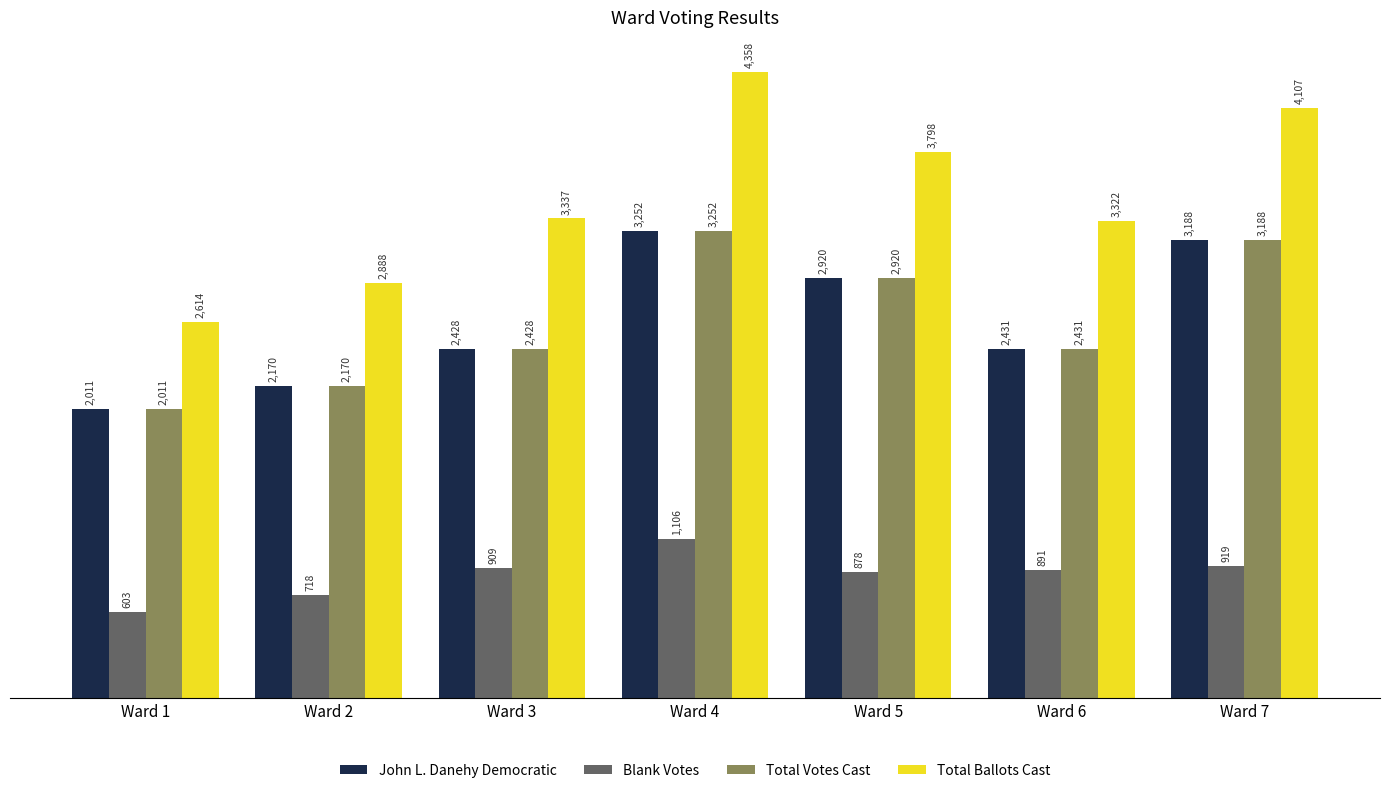

Reading left to right, what are all the values shown in this chart?

John L. Danehy Democratic: Ward 1=2011	Ward 2=2170	Ward 3=2428	Ward 4=3252	Ward 5=2920	Ward 6=2431	Ward 7=3188
Blank Votes: Ward 1=603	Ward 2=718	Ward 3=909	Ward 4=1106	Ward 5=878	Ward 6=891	Ward 7=919
Total Votes Cast: Ward 1=2011	Ward 2=2170	Ward 3=2428	Ward 4=3252	Ward 5=2920	Ward 6=2431	Ward 7=3188
Total Ballots Cast: Ward 1=2614	Ward 2=2888	Ward 3=3337	Ward 4=4358	Ward 5=3798	Ward 6=3322	Ward 7=4107